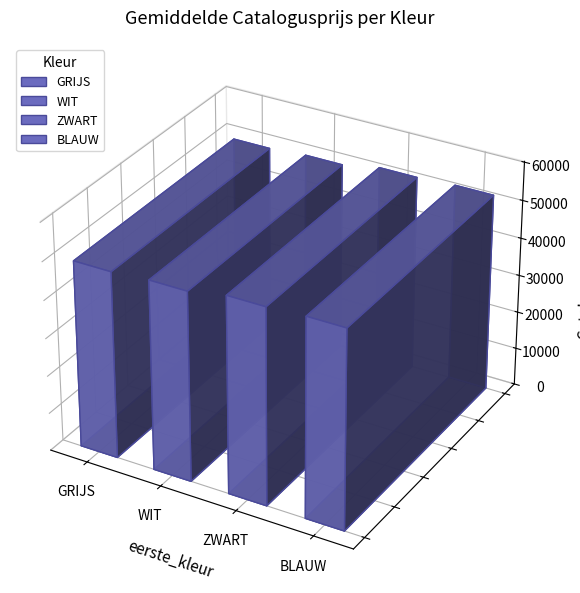

What is the average value?

50918